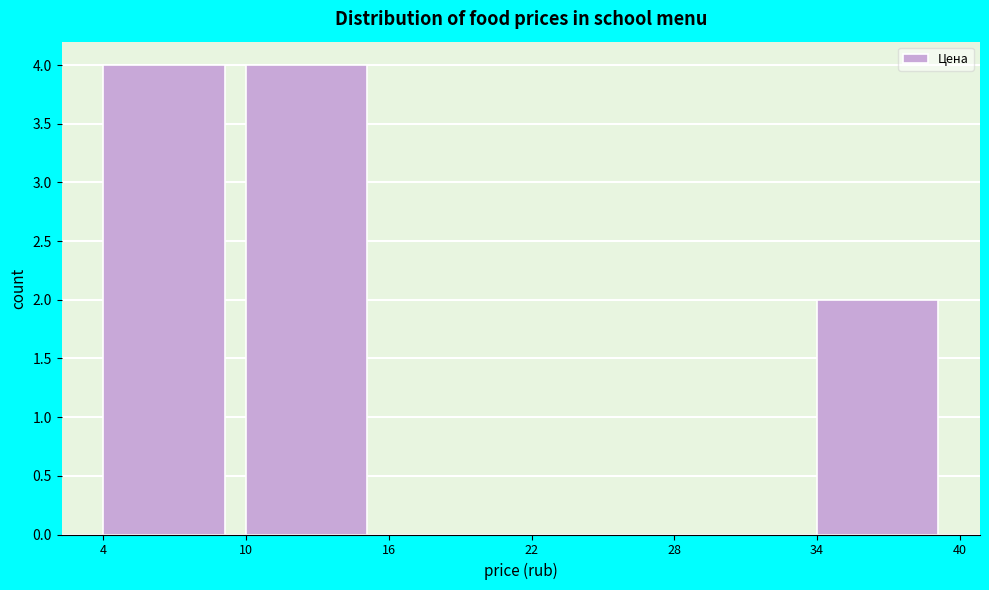

Reading left to right, list all the values displayed in this chart.

4=4	10=4	16=0	22=0	28=0	34=2